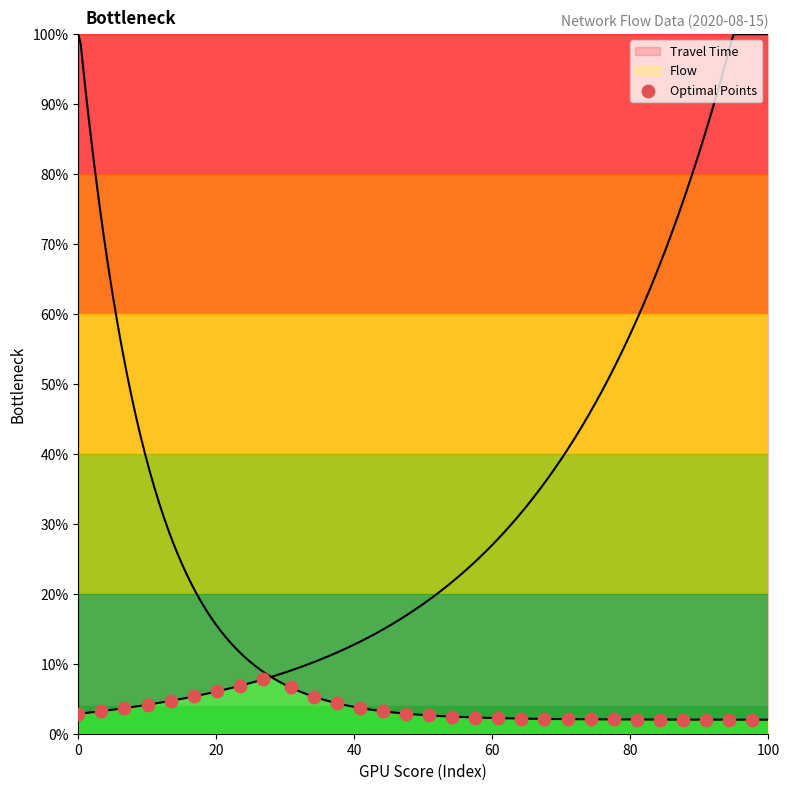

What is the range of X values (max minus min)?

24.4